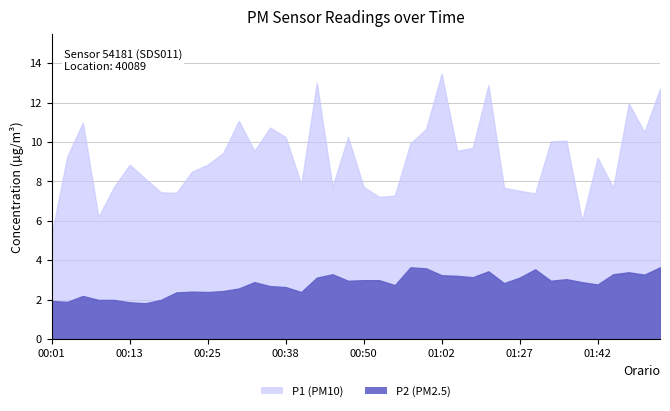

The value of P1 at 00:28 is 14.4. True or false?

False